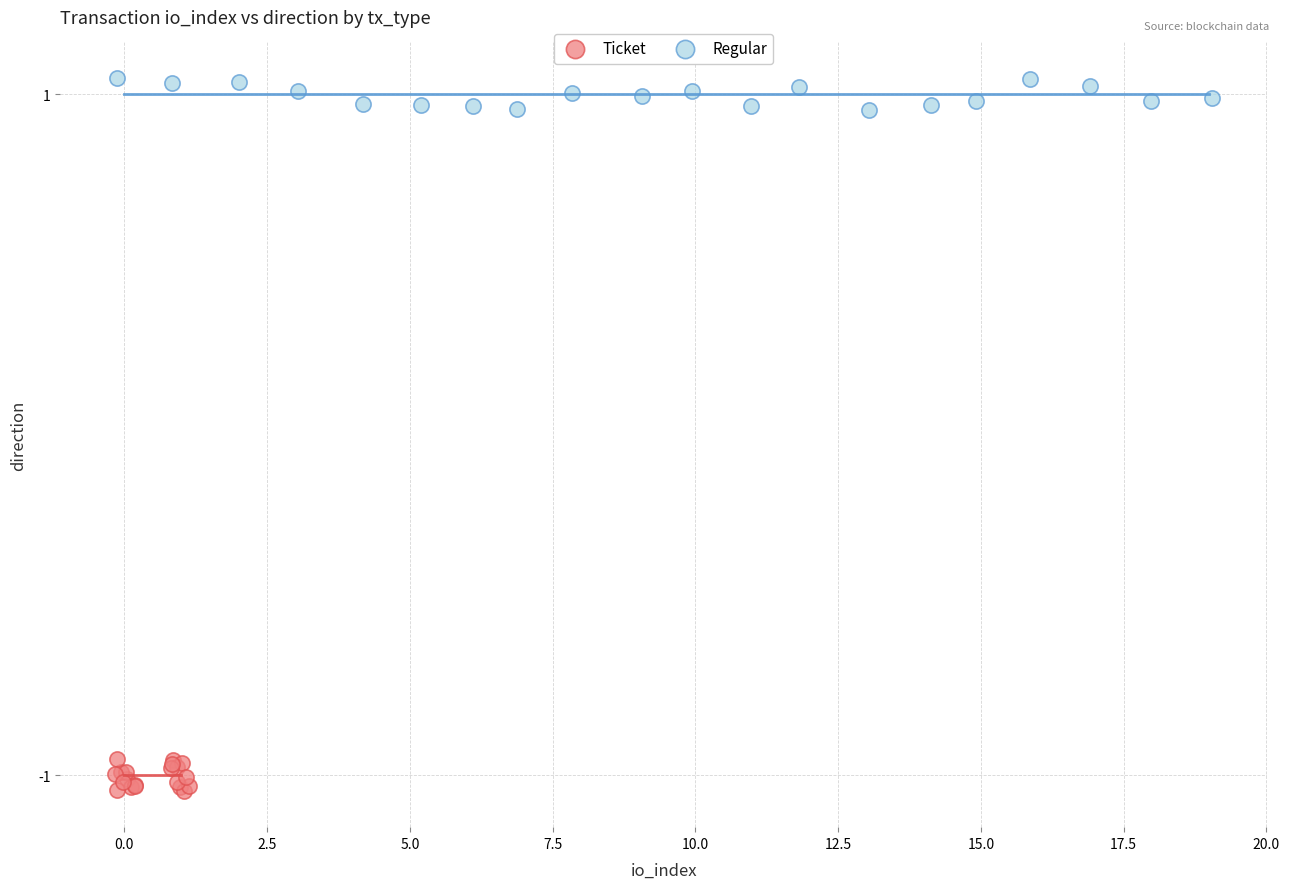

Which series reaches the minimum Y coordinate?

Ticket